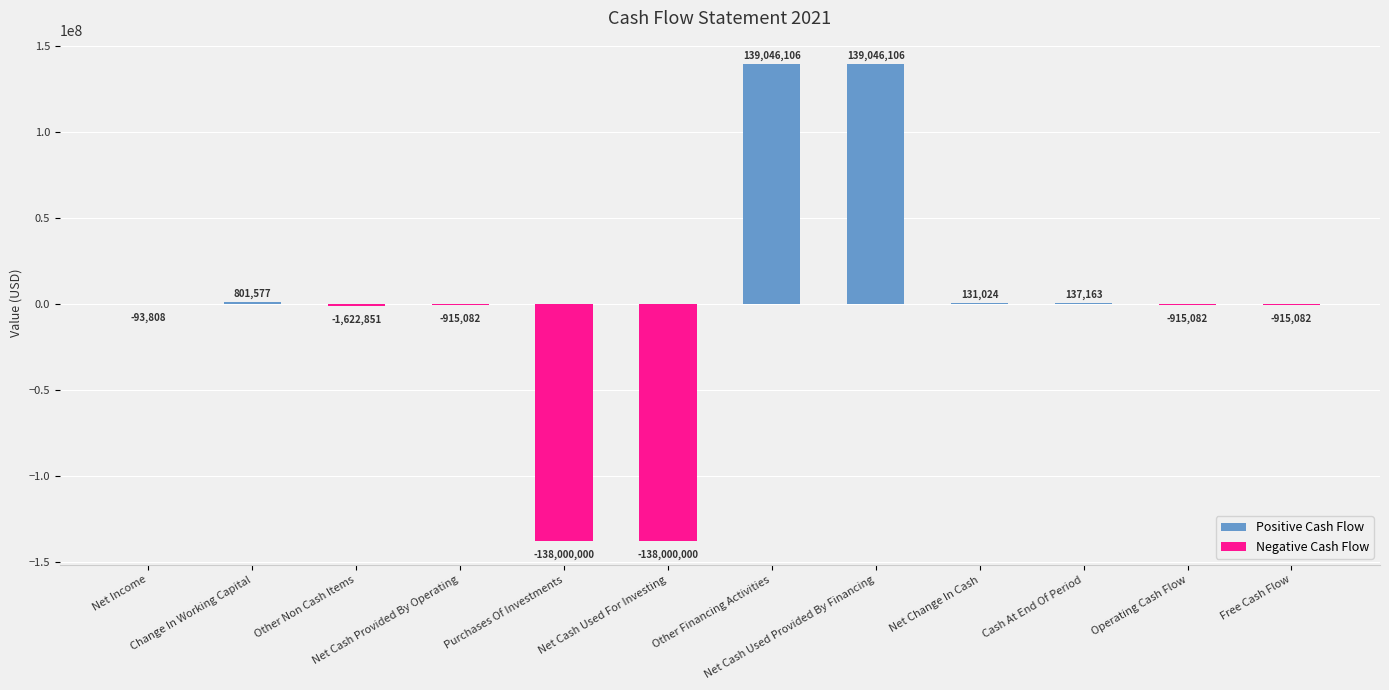

What is the sum of all Negative Cash Flow values?

-280461905